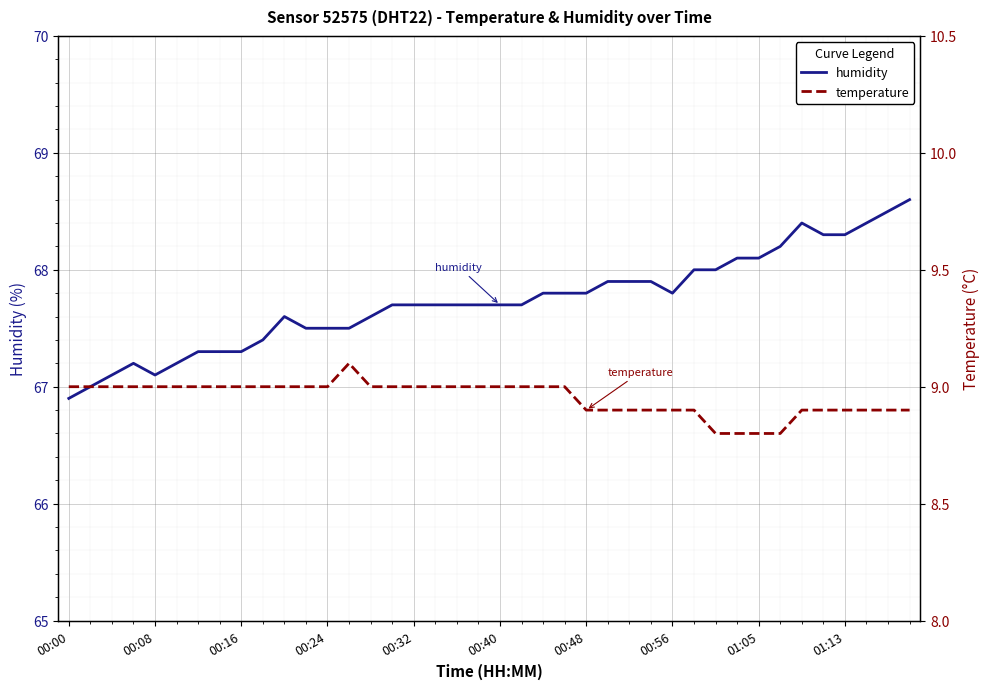

What is the spread (max minus min) of values at 26?

59.0